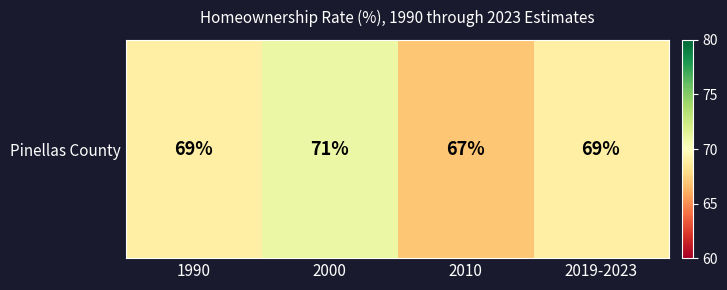

Which label corresponds to the largest value in the chart?

2000